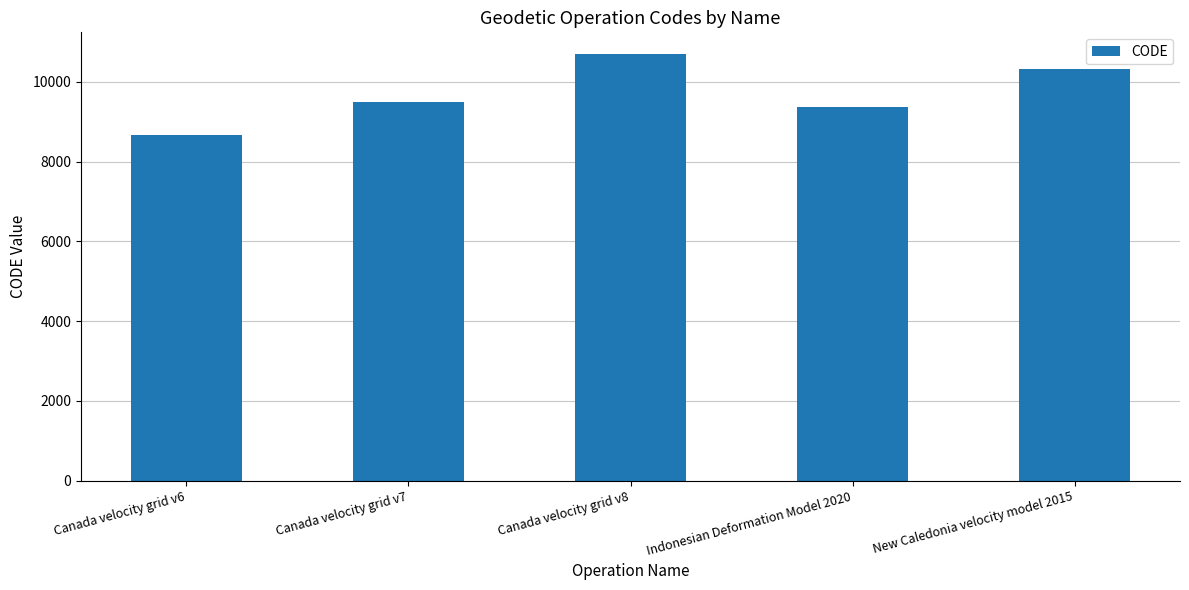

How many values are below 9483?

2